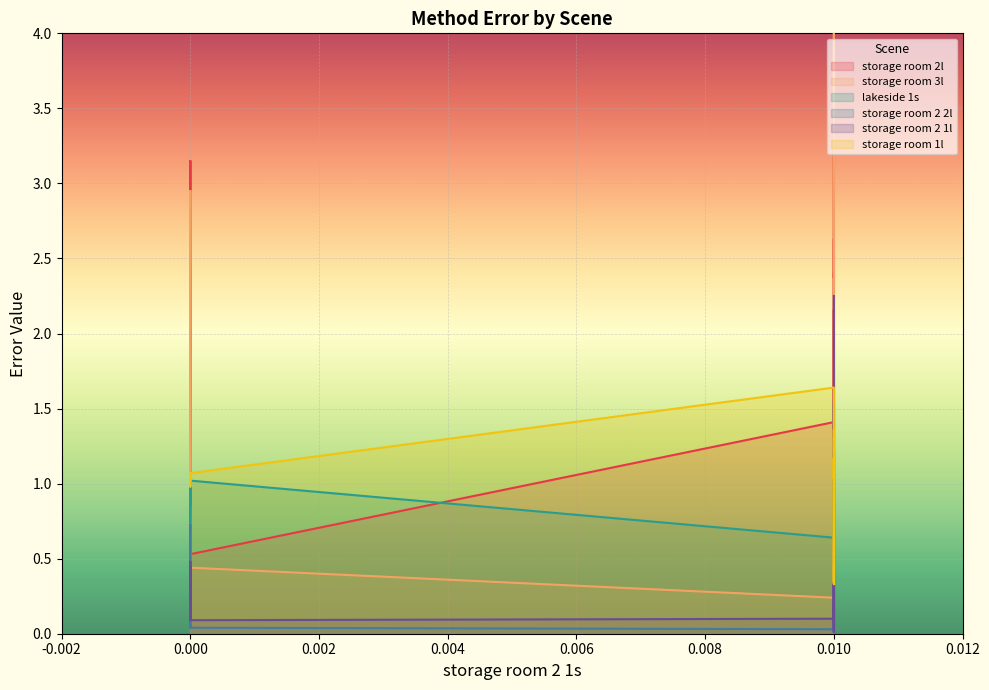

Which series has the widest spread of values?

storage room 3l